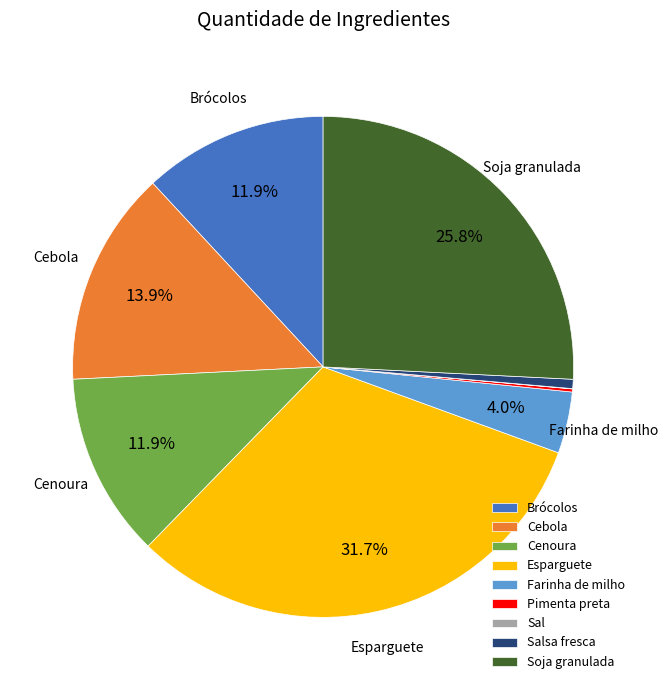

What is the largest slice in the pie chart?

Esparguete